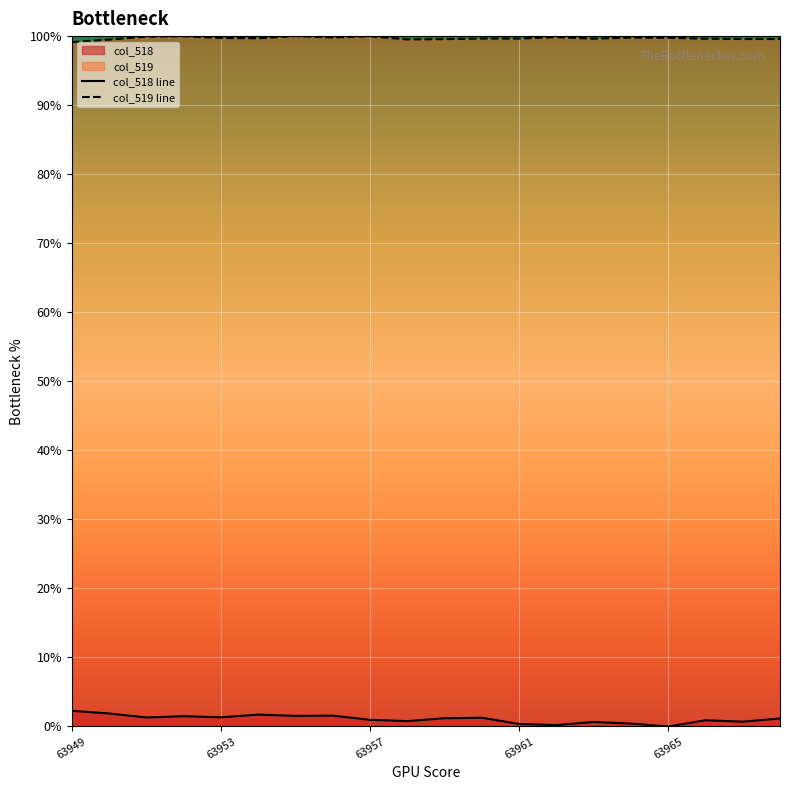

What is the average value of the col_518 line series?

1.1